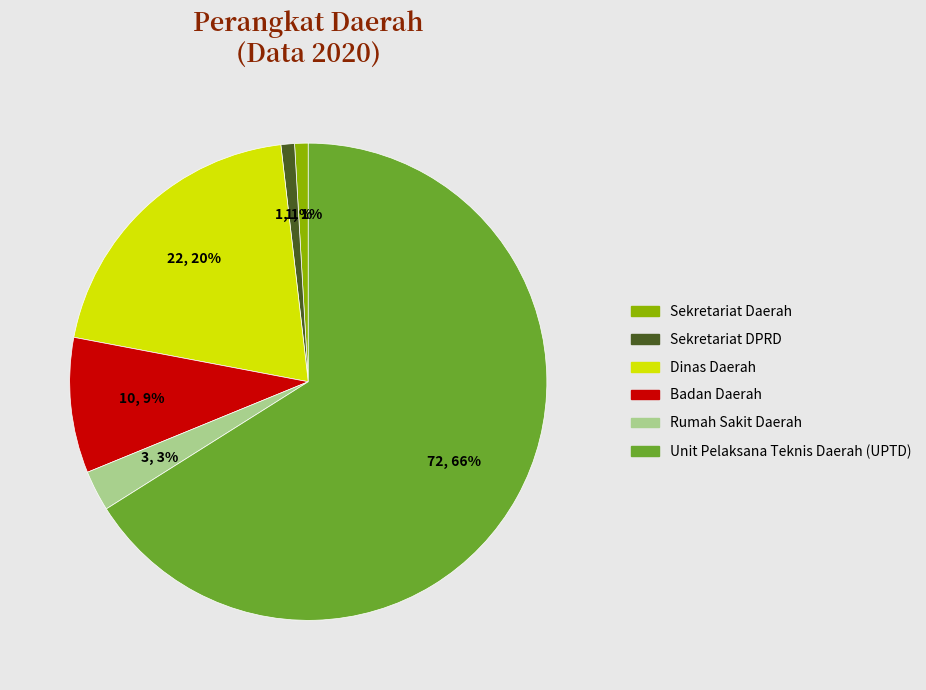

To the nearest percent, what percentage of the pie is Sekretariat Daerah?

1%